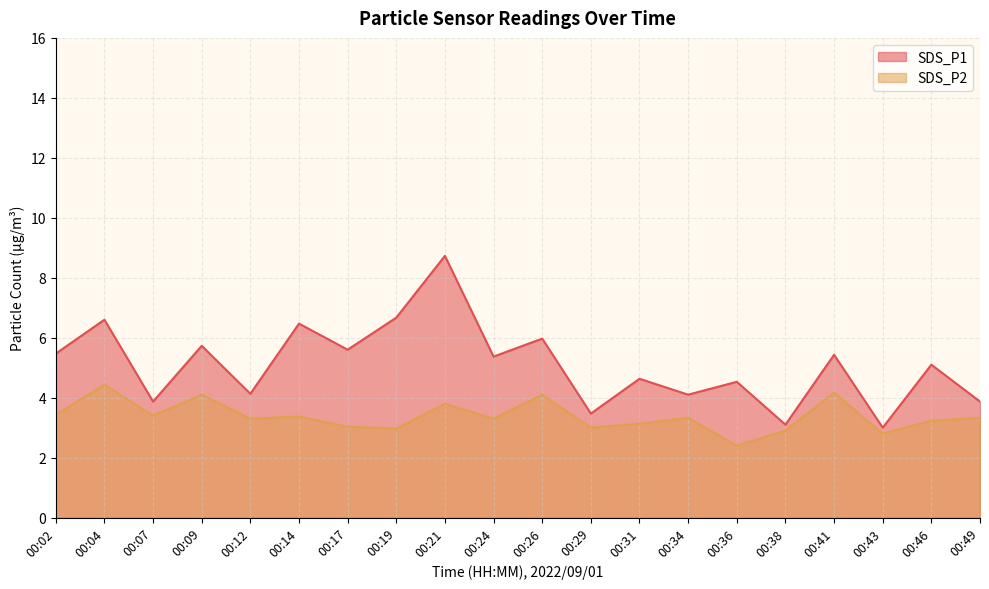

In SDS_P1, how many points are higher than both neighbors (excluding endpoints)?

9